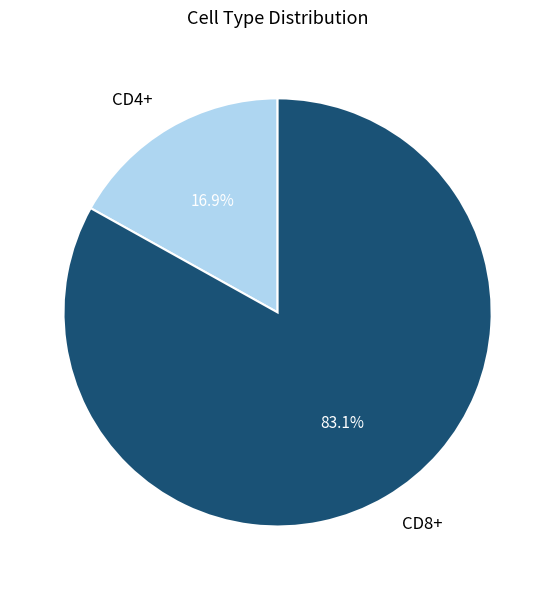

Between CD4+ and CD8+, which is larger?

CD8+